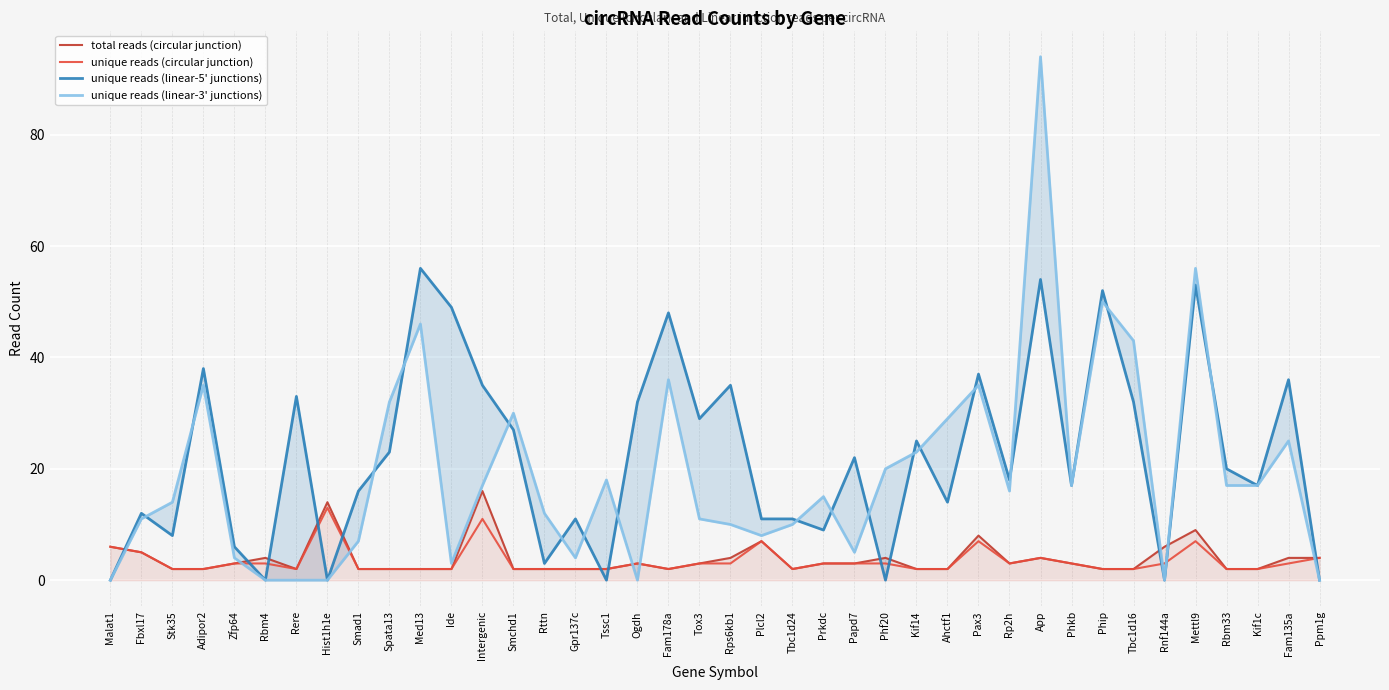

At Prkdc, list the series in order from smallest to largest.

total reads (circular junction), unique reads (circular junction), unique reads (linear-5' junctions), unique reads (linear-3' junctions)